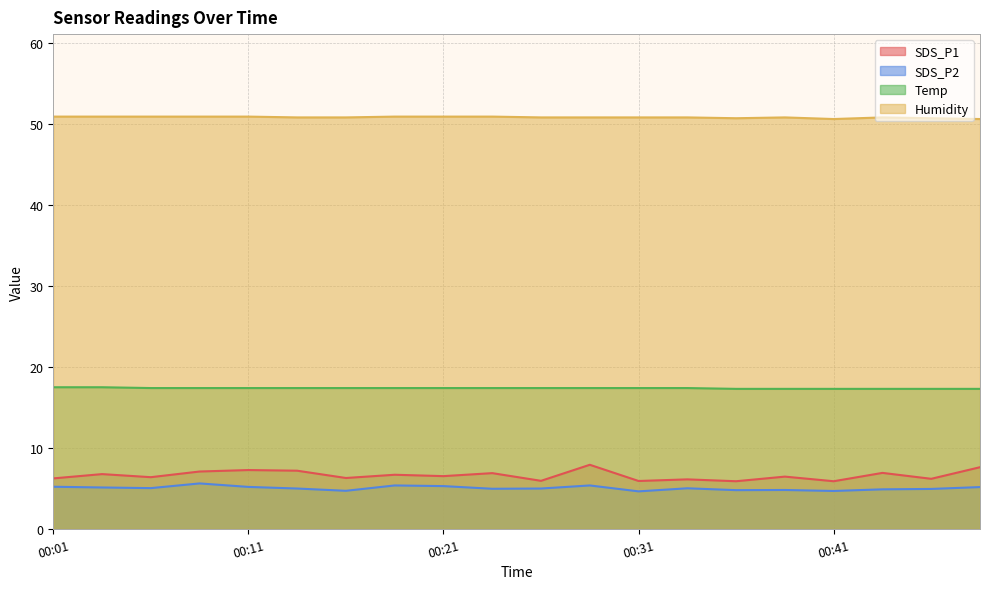

True or false: SDS_P2 has a value of 7.6 at 00:31.

False